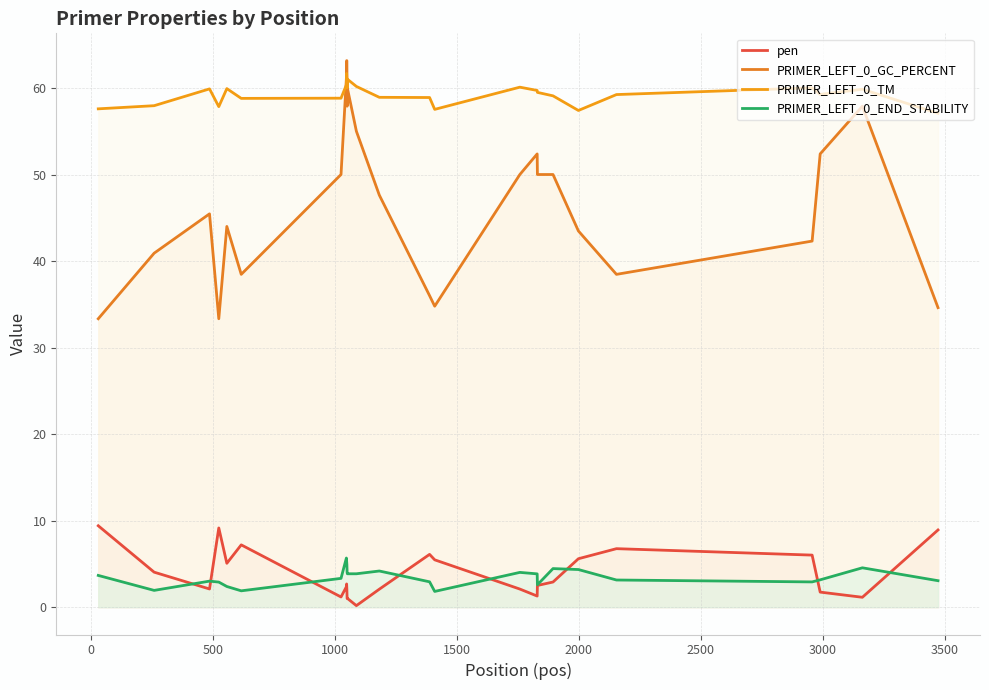

What is the difference between the maximum and minimum values in the PRIMER_LEFT_0_END_STABILITY series?

3.9